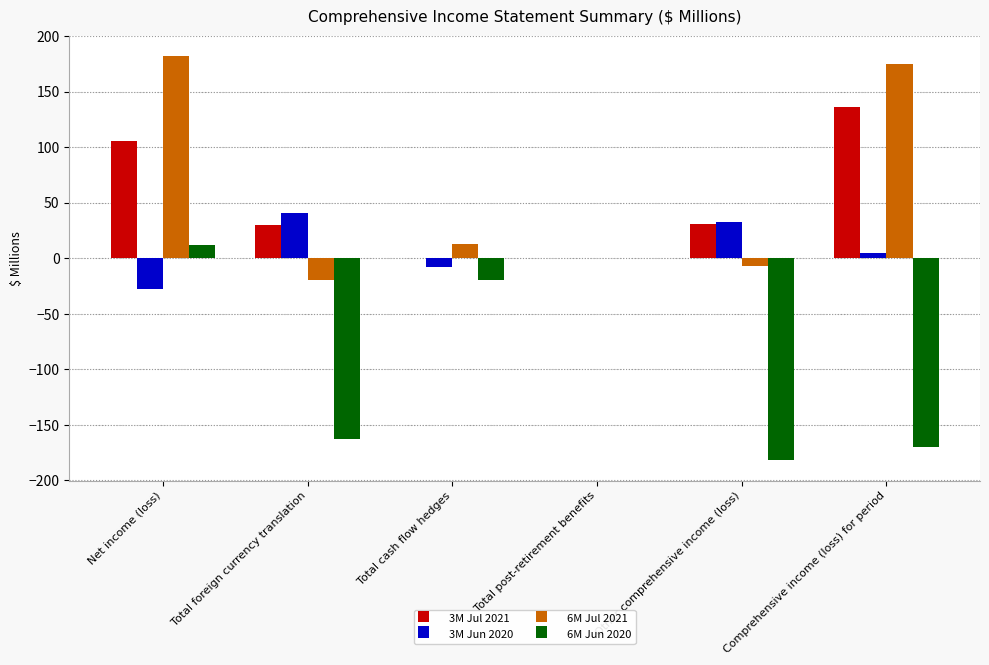

Is the value of 3M Jul 2021 at Net income (loss) greater than the value of 3M Jun 2020 at Other comprehensive income (loss)?

Yes